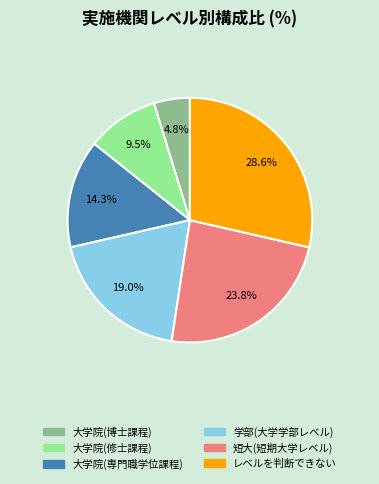

To the nearest percent, what is the difference between the largest and smallest slice percentages?

24%